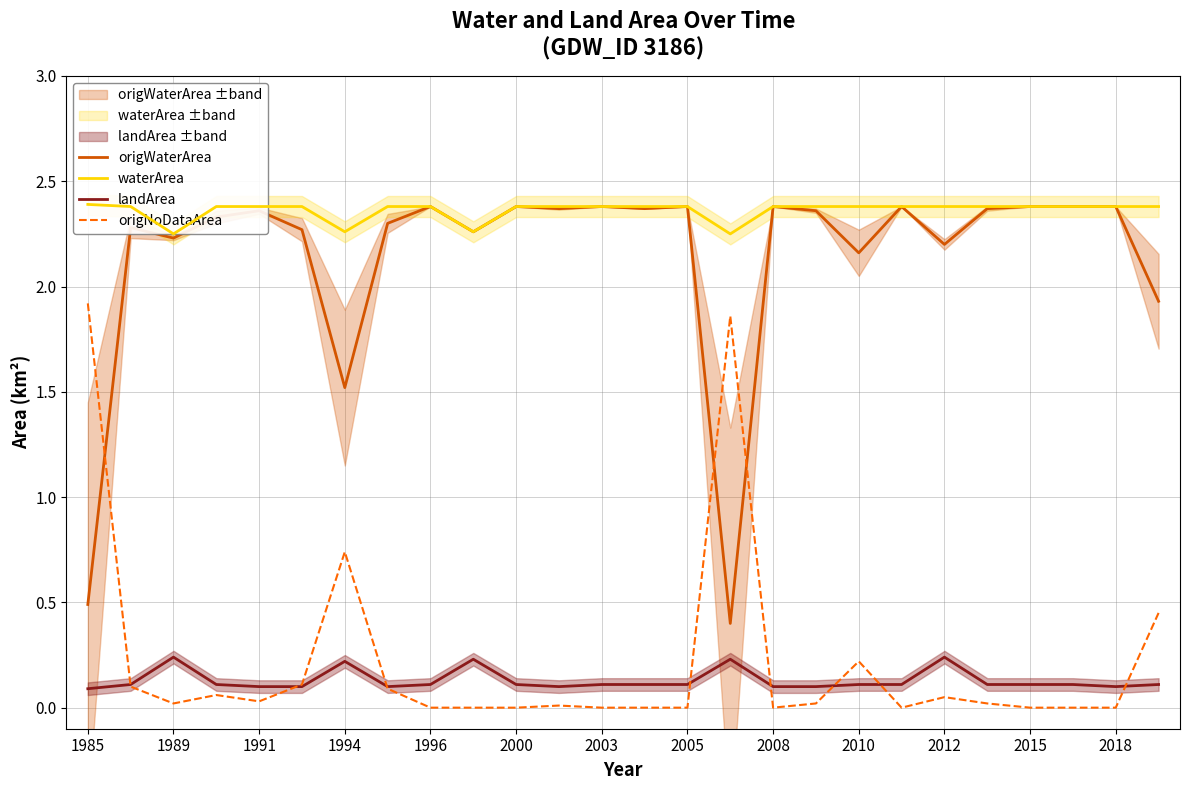

Is it true that origNoDataArea equals -0.9 at 13?

False